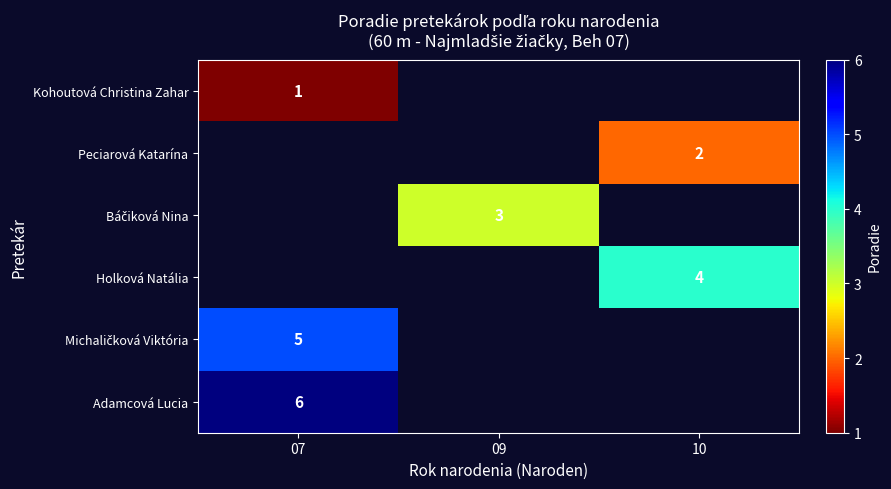

Which has a higher value, 07 or 10?

10